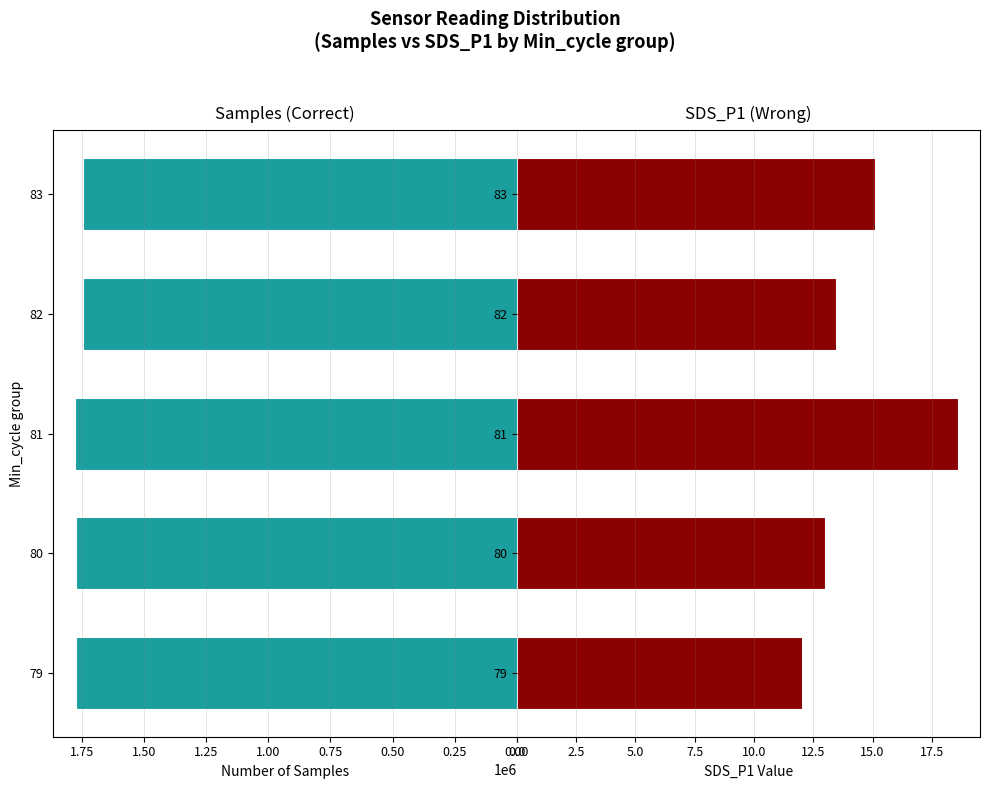

What value does the SDS_P1 series have at 79?

12.0